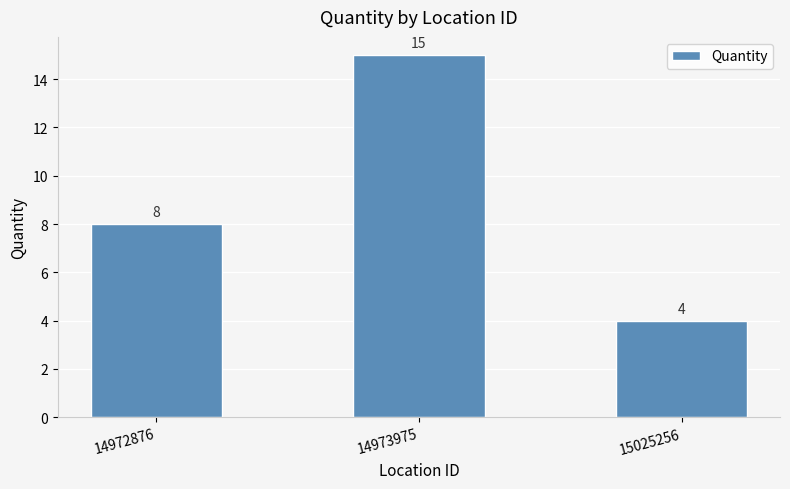

Count the number of categories in the chart.

3